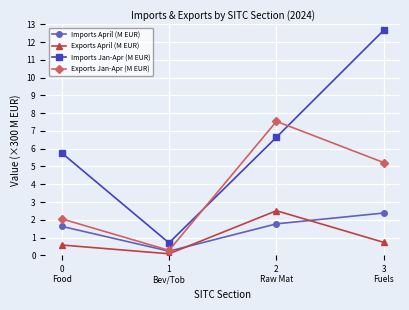

Is it true that Exports Jan-Apr (M EUR) equals 13.5 at 2
Raw Mat?

False